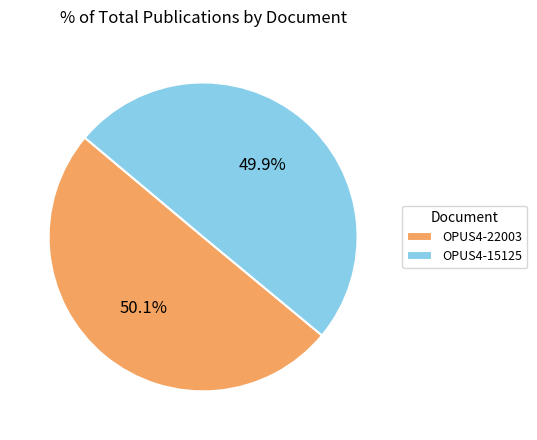

Do OPUS4-22003 and OPUS4-15125 together represent more than half of the pie?

Yes